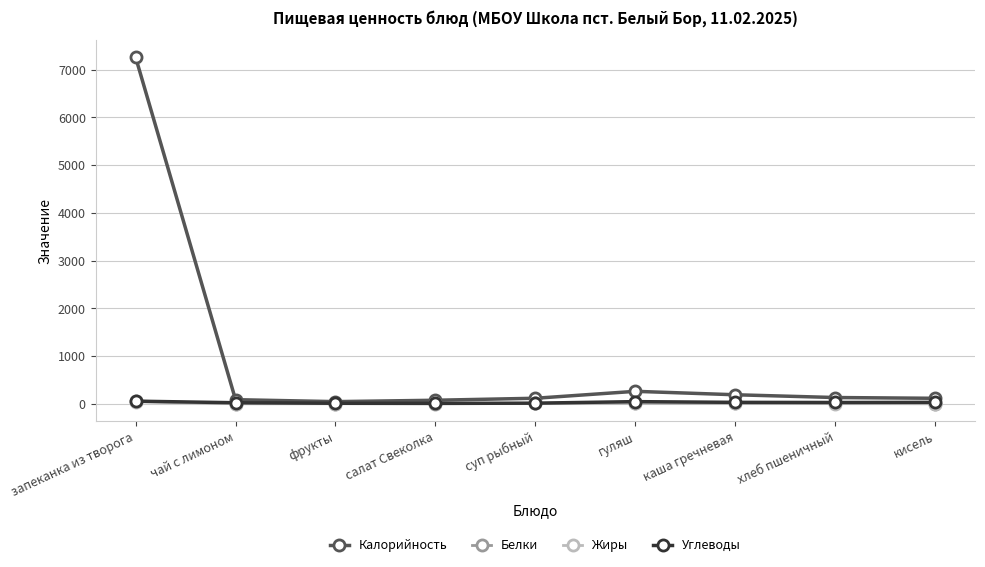

Which series has the widest spread of values?

Калорийность